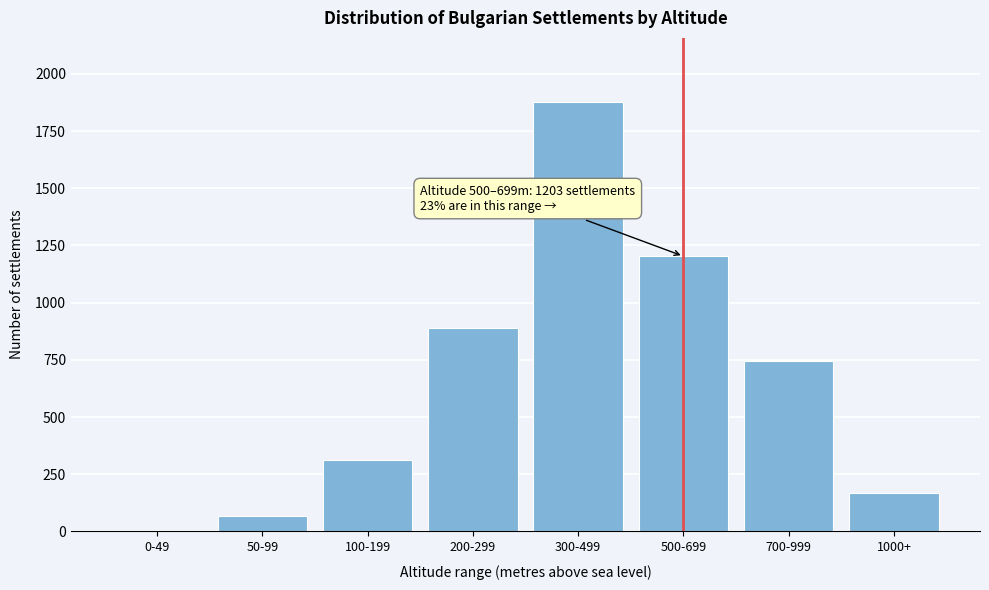

Reading left to right, list all the values displayed in this chart.

0-49=0	50-99=67	100-199=312	200-299=891	300-499=1876	500-699=1203	700-999=743	1000+=167